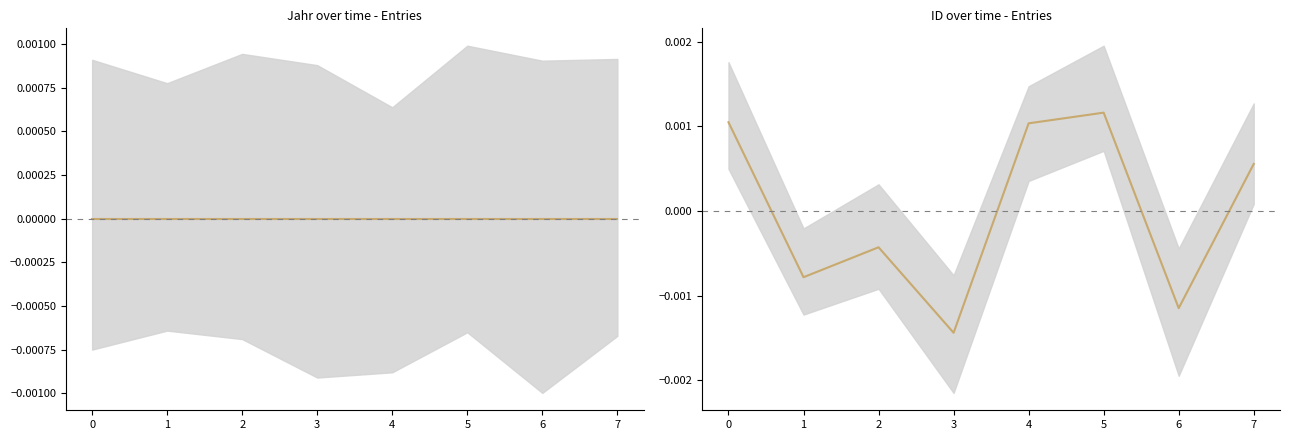

How many data points are less than 0?

4